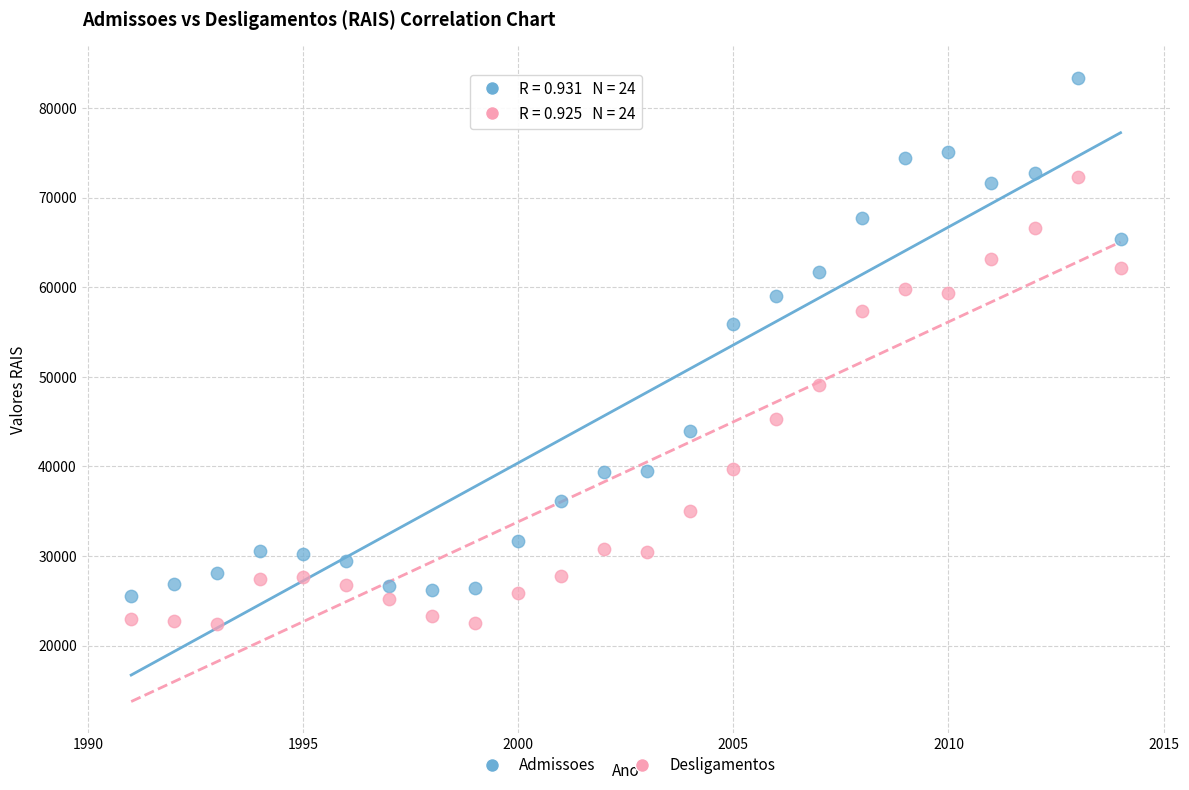

What is the X range (max minus min) for the scatter plot?

23